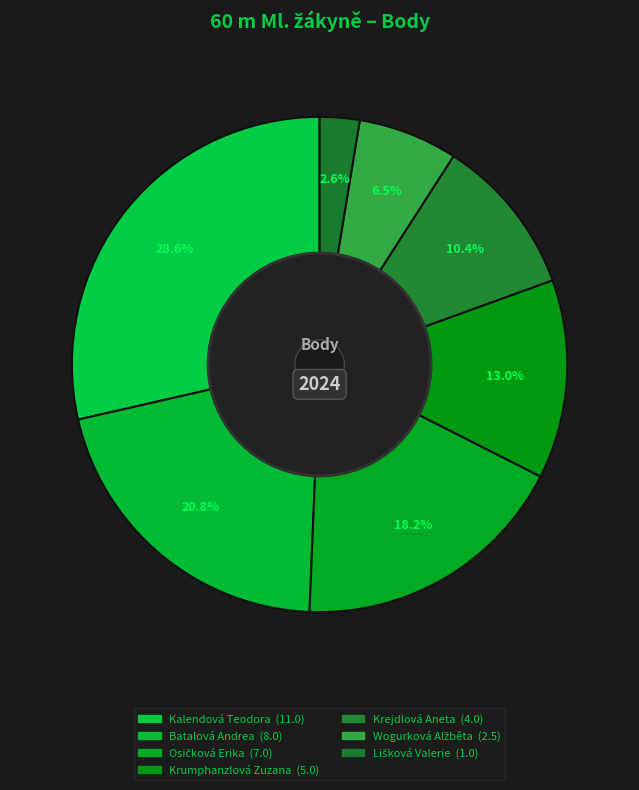

How many segments does this pie chart have?

7